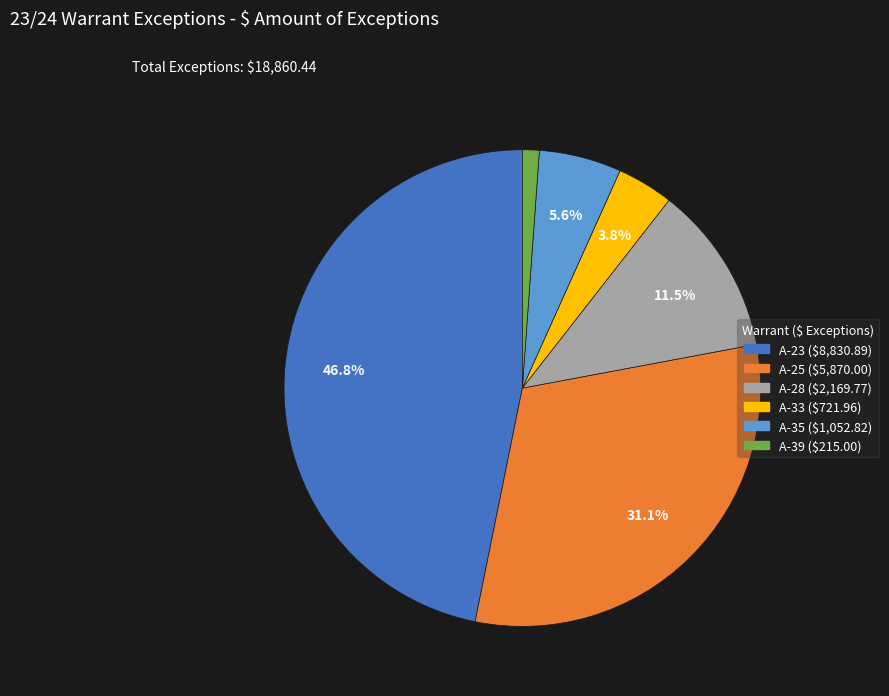

Between A-23 and A-25, which is larger?

A-23